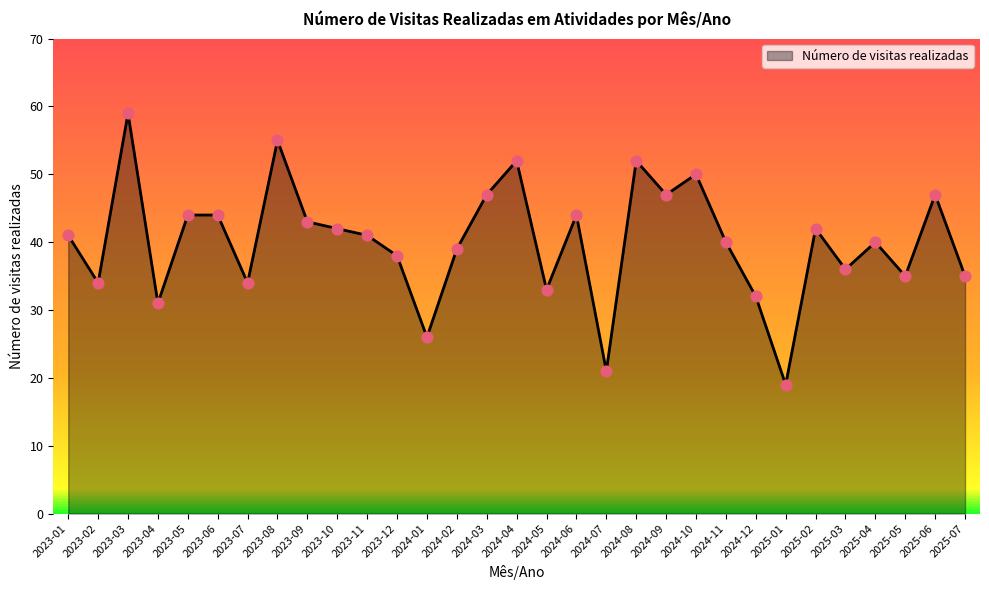

What is the change in value from 2023-02 to 2025-06?

+13